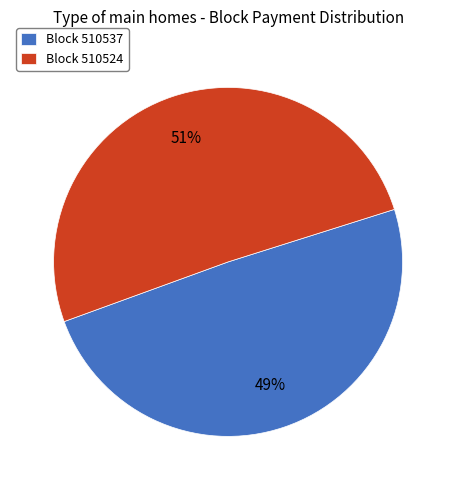

Is the sum of Block 510524 and Block 510537 greater than half?

Yes